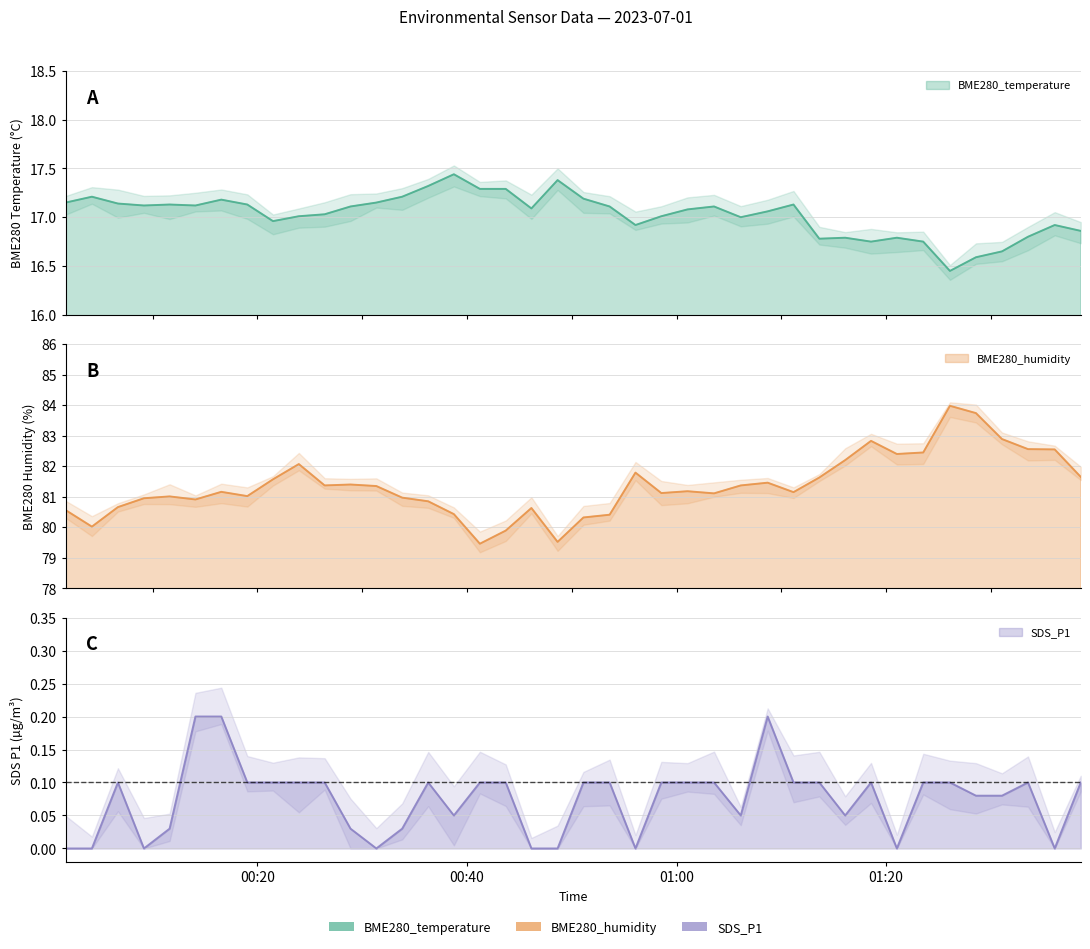

Reading left to right, list all the values displayed in this chart.

BME280_temperature: 2023/07/01 00:01:42=17.1	2023/07/01 00:04:12=17.2	2023/07/01 00:06:41=17.1	2023/07/01 00:09:10=17.1	2023/07/01 00:11:37=17.1	2023/07/01 00:14:05=17.1	2023/07/01 00:16:33=17.2	2023/07/01 00:19:02=17.1	2023/07/01 00:21:29=17.0	2023/07/01 00:23:57=17.0	2023/07/01 00:26:25=17.0	2023/07/01 00:28:53=17.1	2023/07/01 00:31:21=17.1	2023/07/01 00:33:49=17.2	2023/07/01 00:36:18=17.3	2023/07/01 00:38:45=17.4	2023/07/01 00:41:14=17.3	2023/07/01 00:43:42=17.3	2023/07/01 00:46:09=17.1	2023/07/01 00:48:39=17.4	2023/07/01 00:51:07=17.2	2023/07/01 00:53:37=17.1	2023/07/01 00:56:05=16.9	2023/07/01 00:58:33=17.0	2023/07/01 01:01:03=17.1	2023/07/01 01:03:35=17.1	2023/07/01 01:06:08=17.0	2023/07/01 01:08:42=17.1	2023/07/01 01:11:10=17.1	2023/07/01 01:13:38=16.8	2023/07/01 01:16:06=16.8	2023/07/01 01:18:34=16.8	2023/07/01 01:21:02=16.8	2023/07/01 01:23:33=16.8	2023/07/01 01:26:06=16.4	2023/07/01 01:28:35=16.6	2023/07/01 01:31:04=16.6	2023/07/01 01:33:33=16.8	2023/07/01 01:36:06=16.9	2023/07/01 01:38:35=16.9
BME280_humidity: 2023/07/01 00:01:42=80.6	2023/07/01 00:04:12=80.0	2023/07/01 00:06:41=80.7	2023/07/01 00:09:10=81.0	2023/07/01 00:11:37=81.0	2023/07/01 00:14:05=80.9	2023/07/01 00:16:33=81.2	2023/07/01 00:19:02=81.0	2023/07/01 00:21:29=81.6	2023/07/01 00:23:57=82.1	2023/07/01 00:26:25=81.4	2023/07/01 00:28:53=81.4	2023/07/01 00:31:21=81.3	2023/07/01 00:33:49=81.0	2023/07/01 00:36:18=80.8	2023/07/01 00:38:45=80.4	2023/07/01 00:41:14=79.5	2023/07/01 00:43:42=79.9	2023/07/01 00:46:09=80.6	2023/07/01 00:48:39=79.5	2023/07/01 00:51:07=80.3	2023/07/01 00:53:37=80.4	2023/07/01 00:56:05=81.8	2023/07/01 00:58:33=81.1	2023/07/01 01:01:03=81.2	2023/07/01 01:03:35=81.1	2023/07/01 01:06:08=81.4	2023/07/01 01:08:42=81.5	2023/07/01 01:11:10=81.2	2023/07/01 01:13:38=81.6	2023/07/01 01:16:06=82.2	2023/07/01 01:18:34=82.8	2023/07/01 01:21:02=82.4	2023/07/01 01:23:33=82.5	2023/07/01 01:26:06=84.0	2023/07/01 01:28:35=83.7	2023/07/01 01:31:04=82.9	2023/07/01 01:33:33=82.6	2023/07/01 01:36:06=82.5	2023/07/01 01:38:35=81.7
SDS_P1: 2023/07/01 00:01:42=0.0	2023/07/01 00:04:12=0.0	2023/07/01 00:06:41=0.1	2023/07/01 00:09:10=0.0	2023/07/01 00:11:37=0.0	2023/07/01 00:14:05=0.2	2023/07/01 00:16:33=0.2	2023/07/01 00:19:02=0.1	2023/07/01 00:21:29=0.1	2023/07/01 00:23:57=0.1	2023/07/01 00:26:25=0.1	2023/07/01 00:28:53=0.0	2023/07/01 00:31:21=0.0	2023/07/01 00:33:49=0.0	2023/07/01 00:36:18=0.1	2023/07/01 00:38:45=0.1	2023/07/01 00:41:14=0.1	2023/07/01 00:43:42=0.1	2023/07/01 00:46:09=0.0	2023/07/01 00:48:39=0.0	2023/07/01 00:51:07=0.1	2023/07/01 00:53:37=0.1	2023/07/01 00:56:05=0.0	2023/07/01 00:58:33=0.1	2023/07/01 01:01:03=0.1	2023/07/01 01:03:35=0.1	2023/07/01 01:06:08=0.1	2023/07/01 01:08:42=0.2	2023/07/01 01:11:10=0.1	2023/07/01 01:13:38=0.1	2023/07/01 01:16:06=0.1	2023/07/01 01:18:34=0.1	2023/07/01 01:21:02=0.0	2023/07/01 01:23:33=0.1	2023/07/01 01:26:06=0.1	2023/07/01 01:28:35=0.1	2023/07/01 01:31:04=0.1	2023/07/01 01:33:33=0.1	2023/07/01 01:36:06=0.0	2023/07/01 01:38:35=0.1